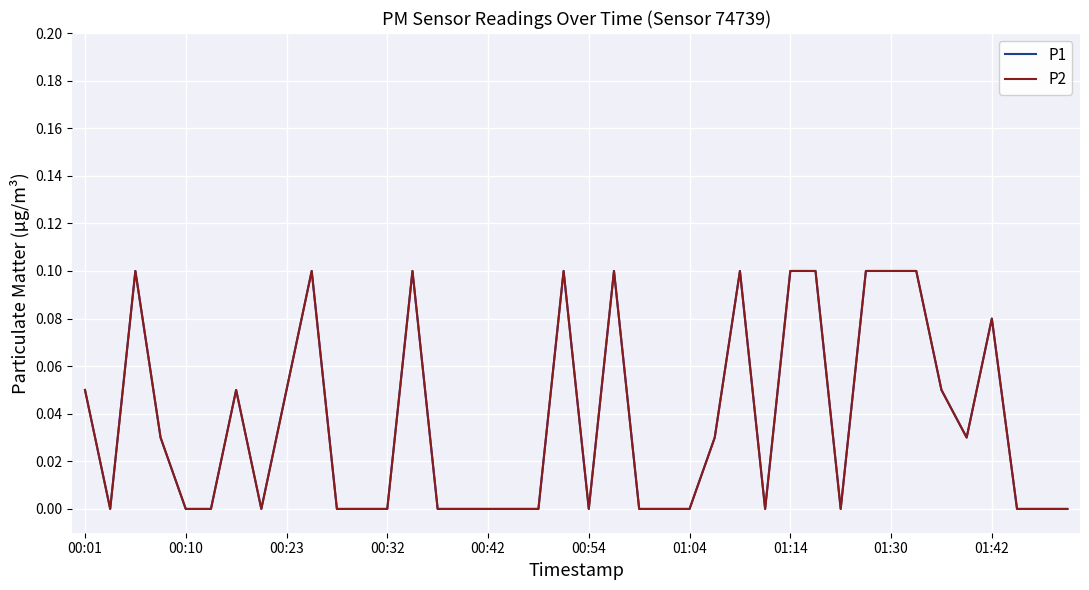

Does the chart display data point markers on the line(s)?

No